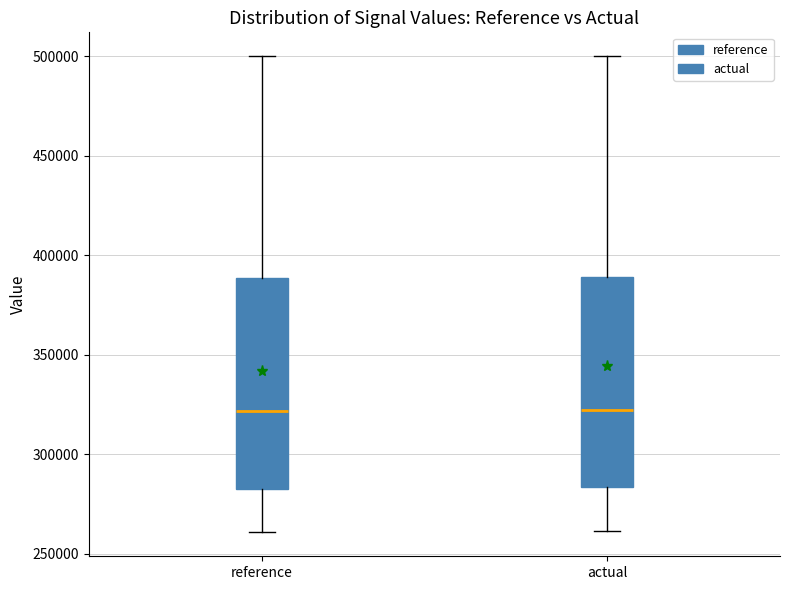

Where does the median line of the box for actual sit on the y-axis? The values are not printed on the chart, so give them approximately, as read against the axis.

320000